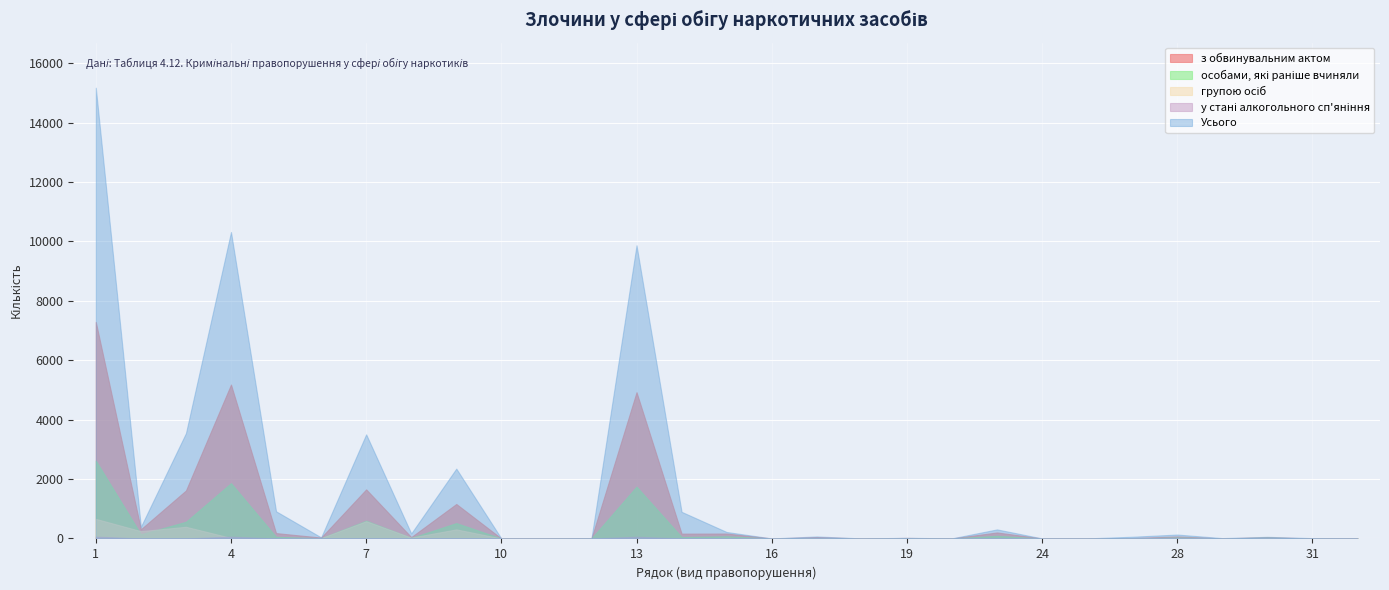

What is the difference between the з обвинувальним актом values at 14 and 28?

95